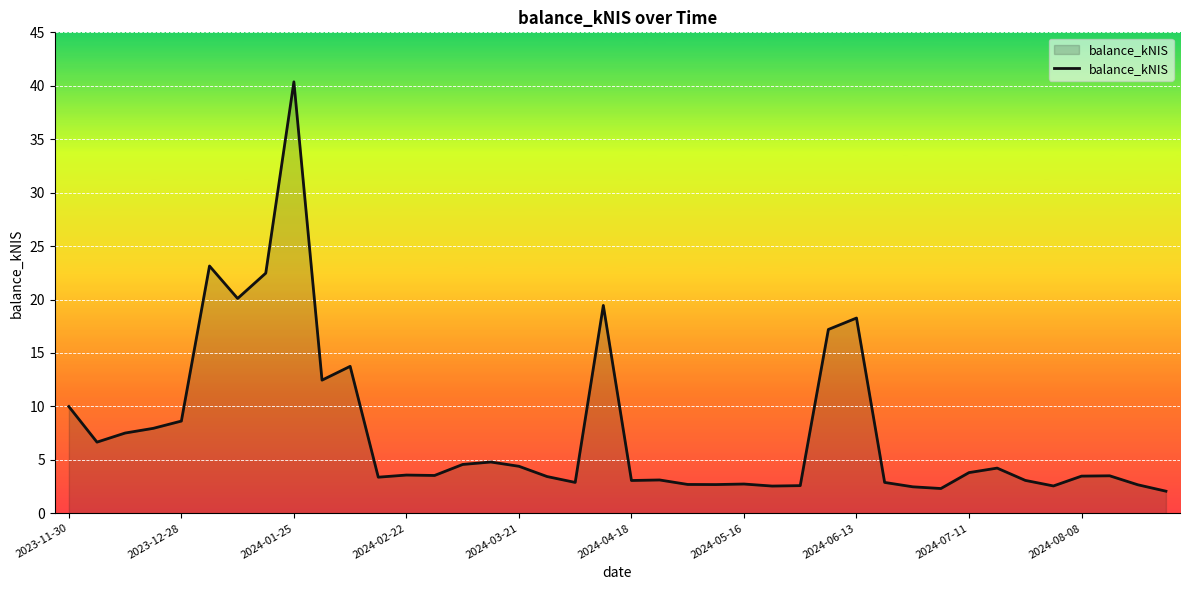

What is the greatest value displayed?

40.4